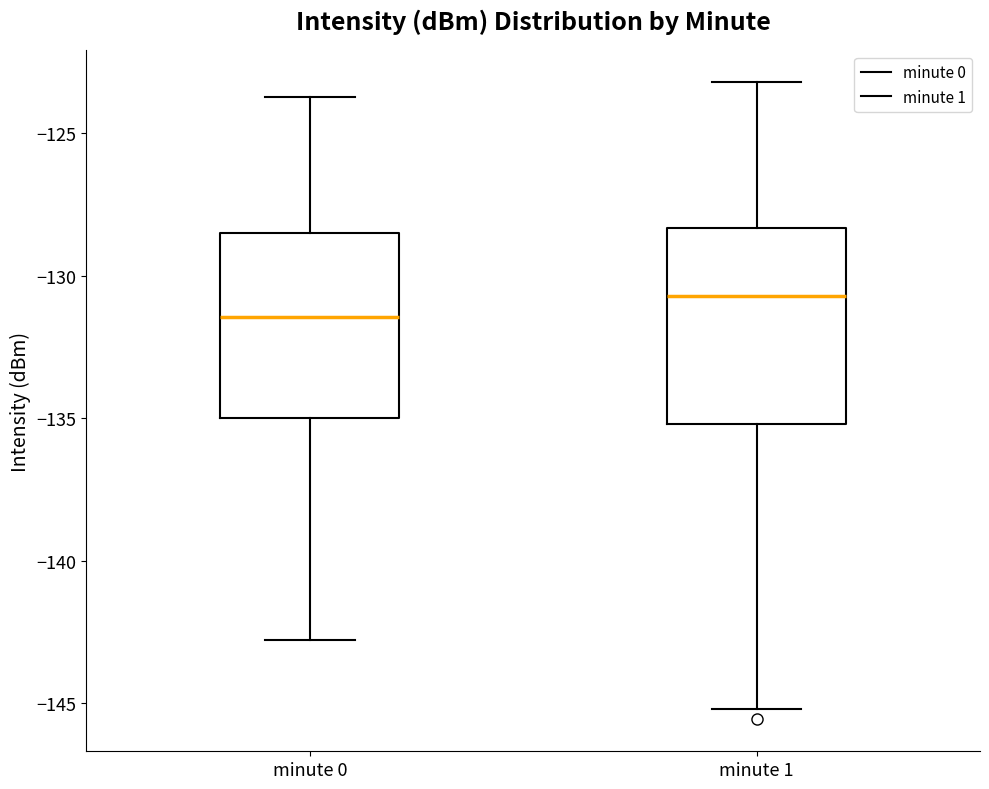

Which box has the lowest median line?

minute 0